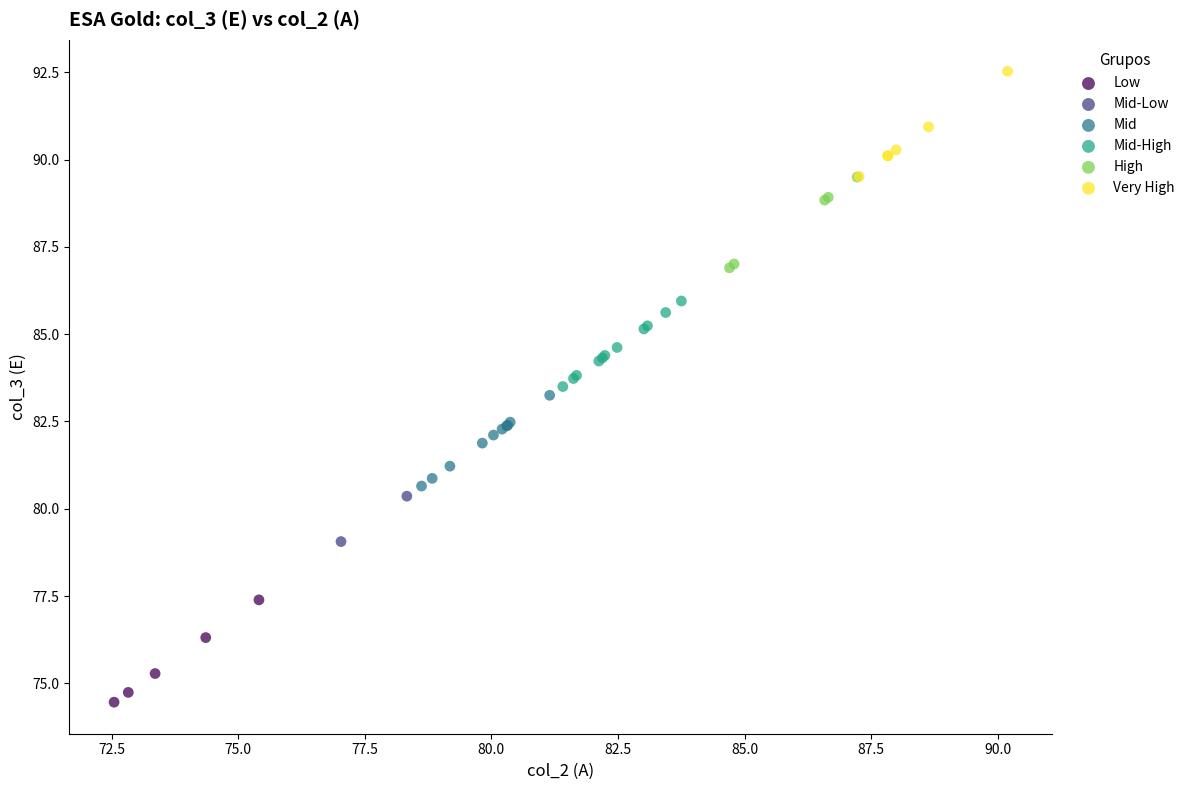

Which series reaches the maximum Y coordinate?

Very High